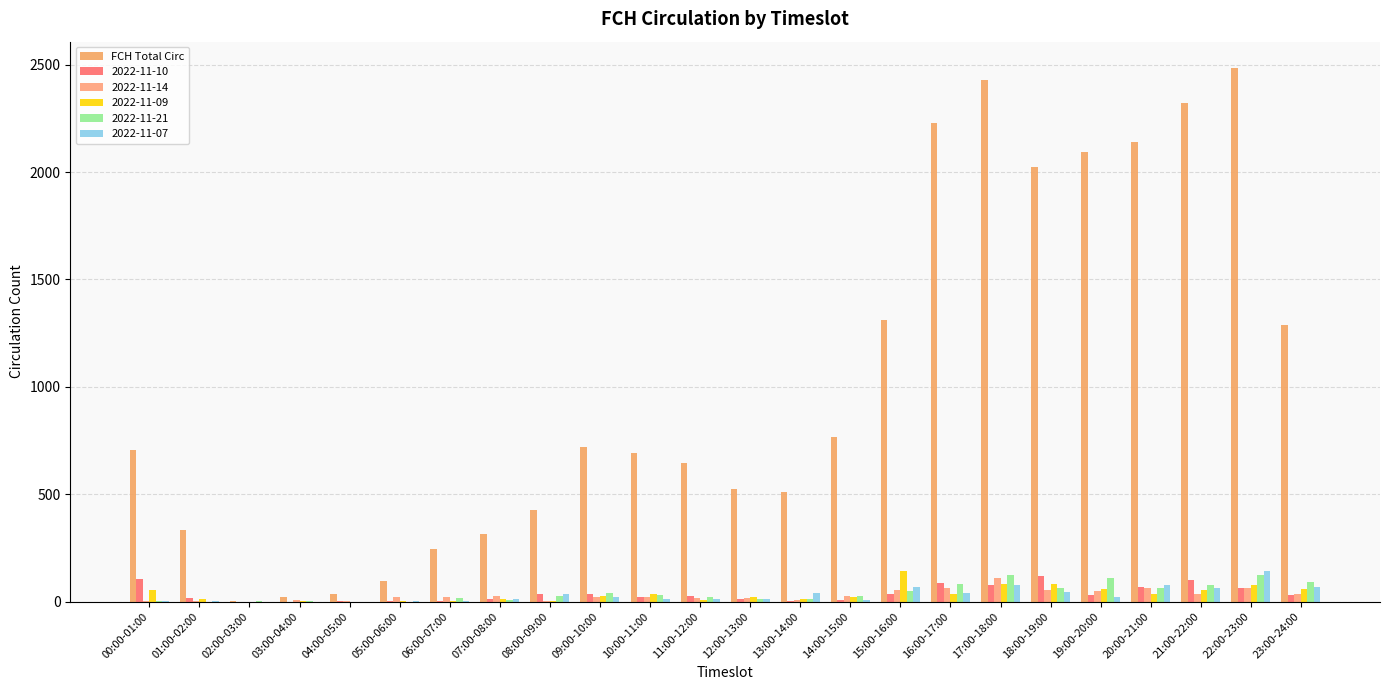

Are the bars horizontal?

No